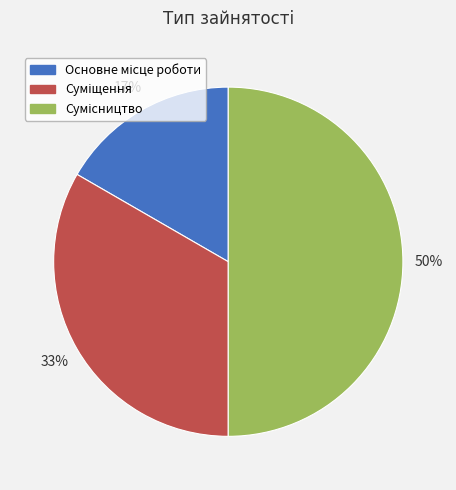

To the nearest percent, what is the average slice percentage?

33%